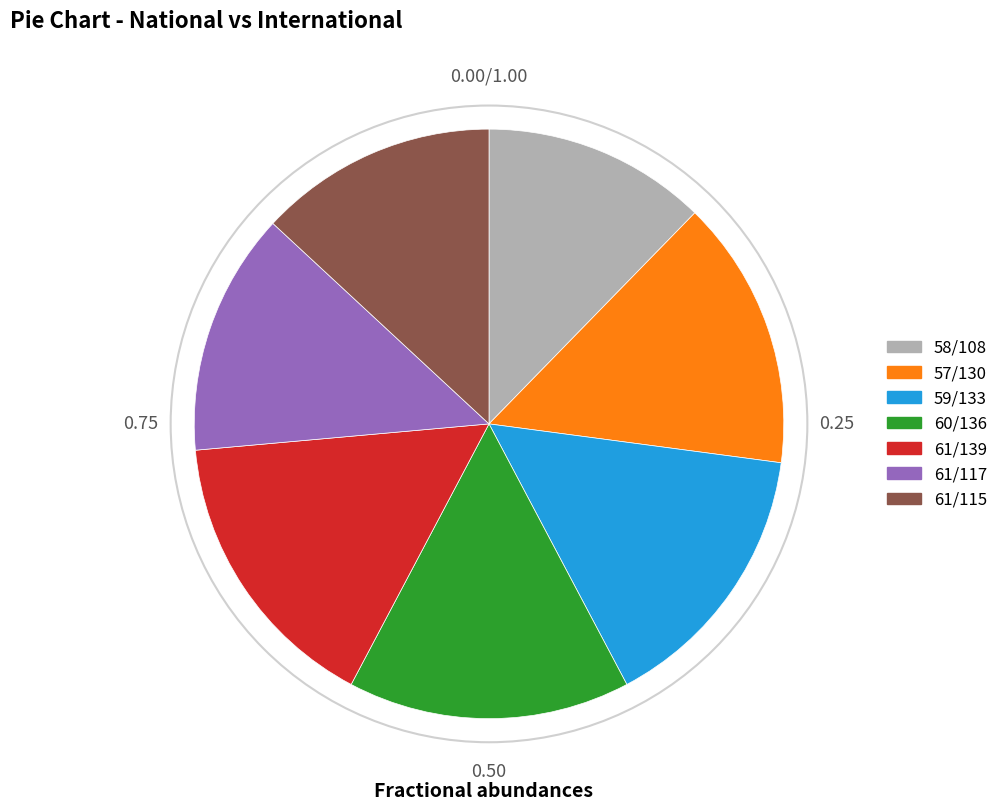

Is there a majority slice in this chart?

No